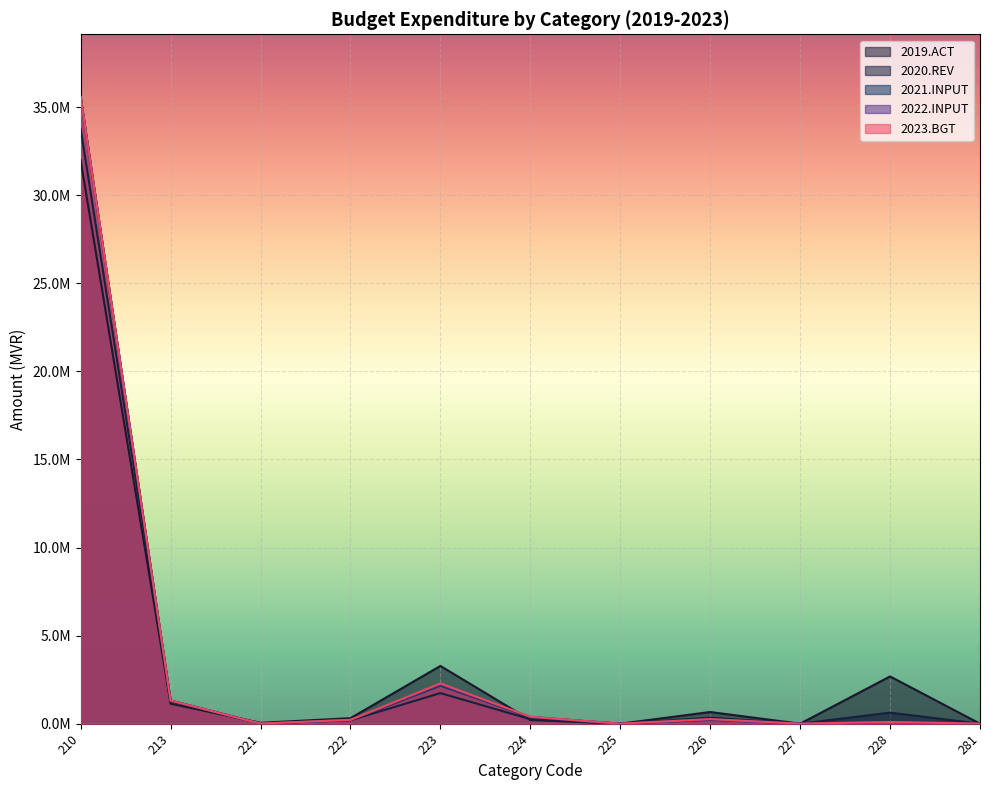

Reading left to right, transcribe all the data shown in this chart.

2019.ACT: 31976785	1136895	48765	312656	3277576	207102	0	662036	0	2681241	0
2020.REV: 33759451	1288295	9638	193329	1735296	256369	0	340986	0	627887	0
2021.INPUT: 35573381	1314212	5000	206980	2158600	372100	0	216050	0	96560	0
2022.INPUT: 35573381	1314212	5150	213190	2220478	383263	0	237655	0	96561	0
2023.BGT: 35573381	1314212	5305	219588	2284213	394761	0	261420	0	96562	0